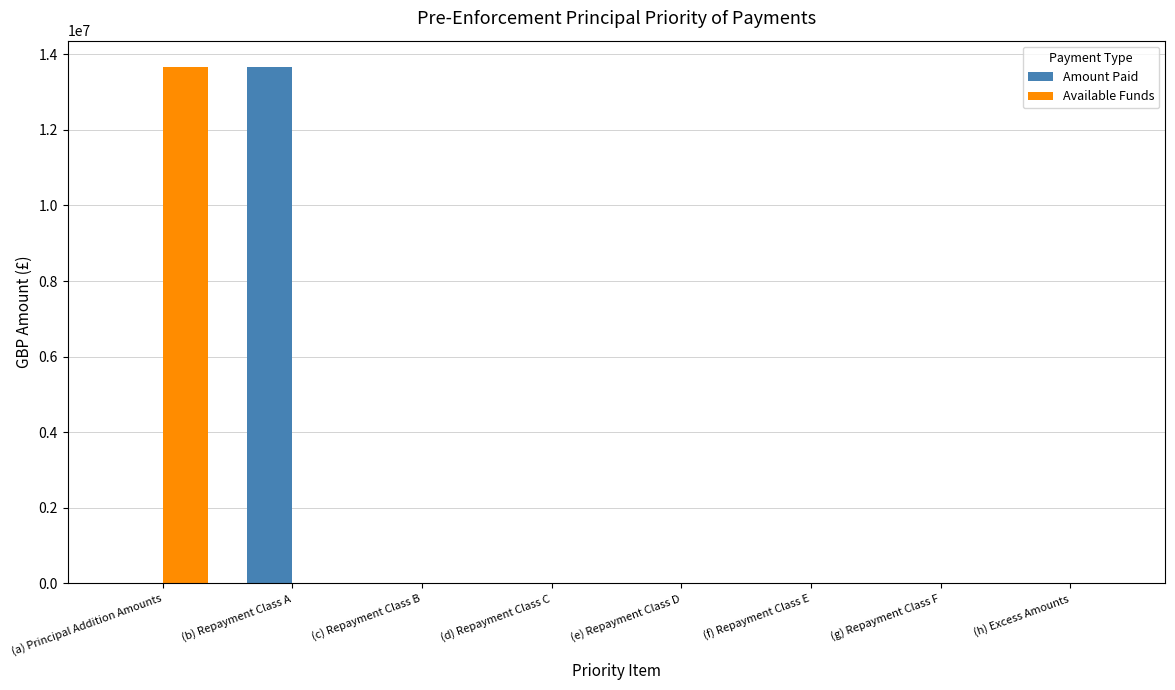

The Amount Paid series shows -4440547.2 at (e) Repayment Class D. True or false?

False